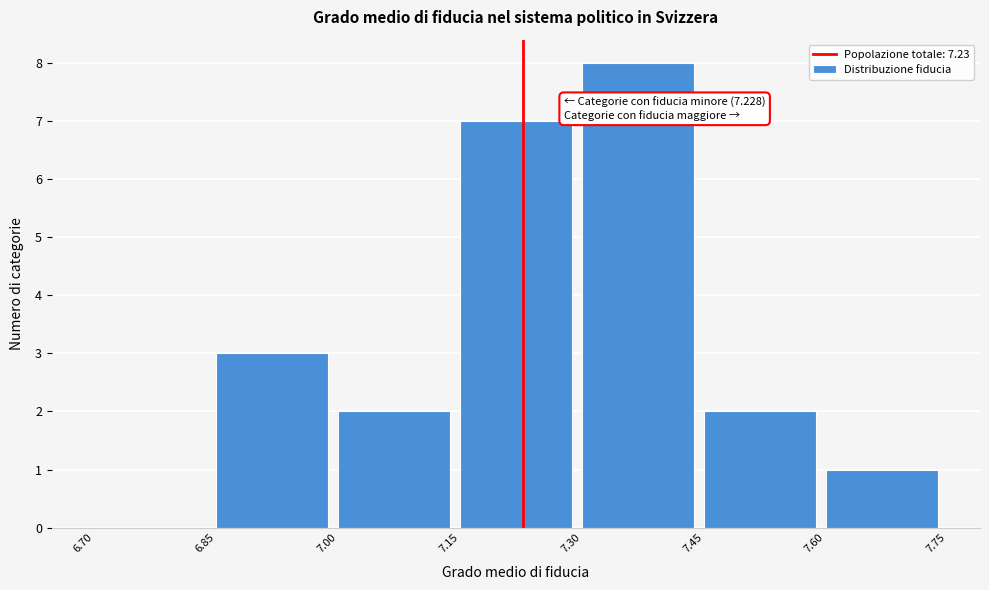

Over which range of the x-axis is the bar tallest?

7.30 to 7.45